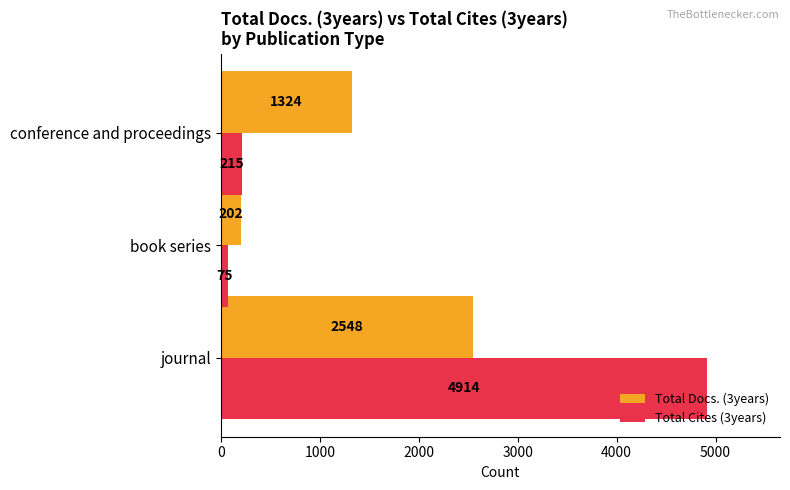

What is the sum of all Total Docs. (3years) values?

4074